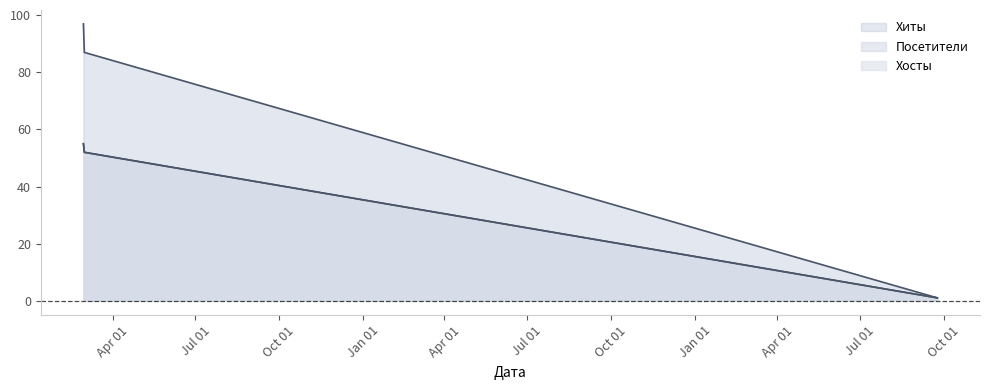

What position from the right is 2018-03-01?

2